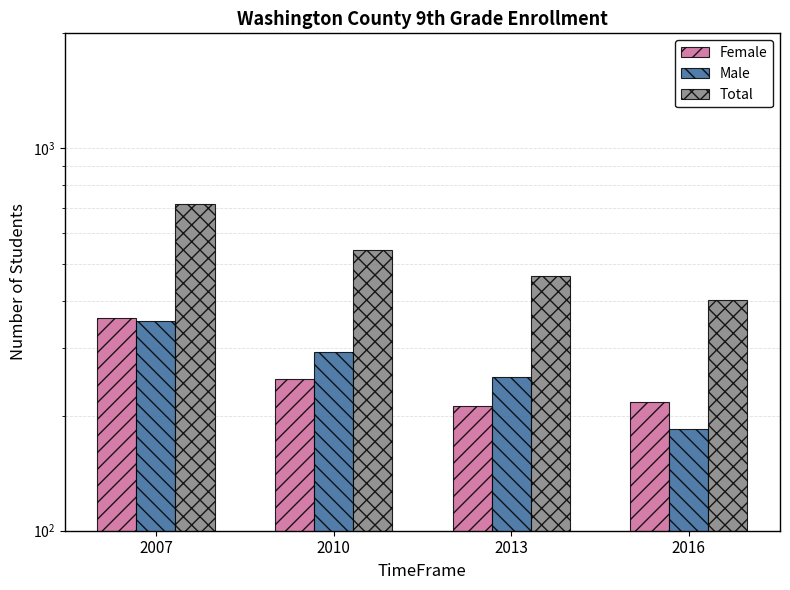

Is the value of Female at 2013 greater than the value of Total at 2013?

No